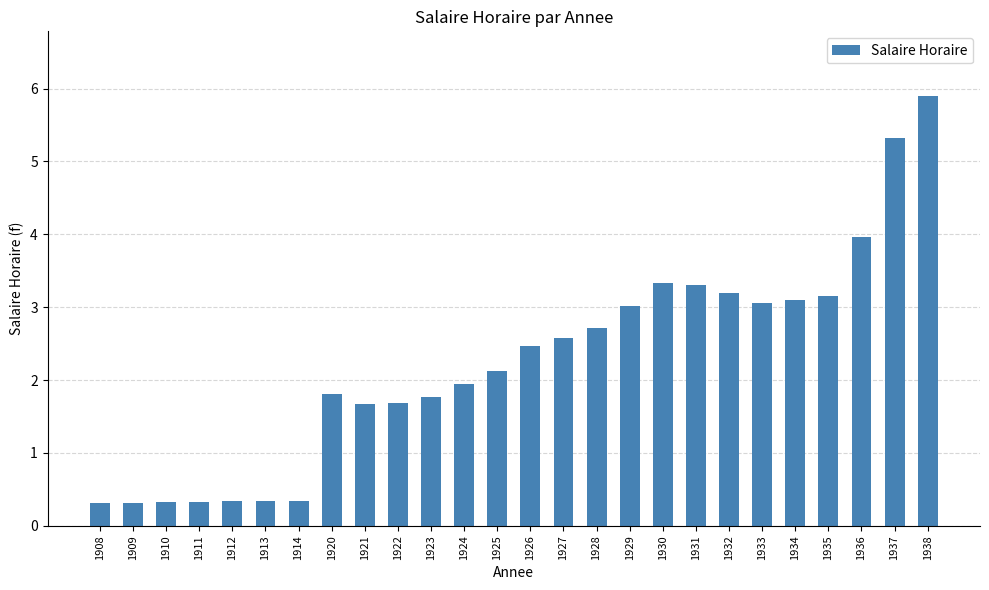

The chart shows a value of 1.0 at 1922. True or false?

False